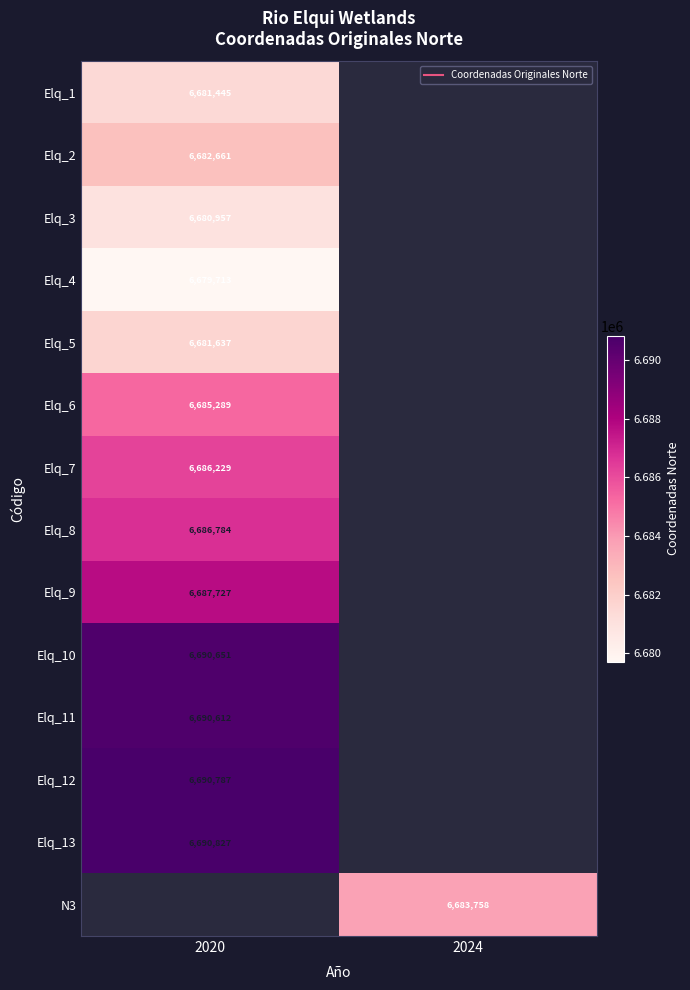

What is the approximate value of Elq_11 at 2020?

6690612.0